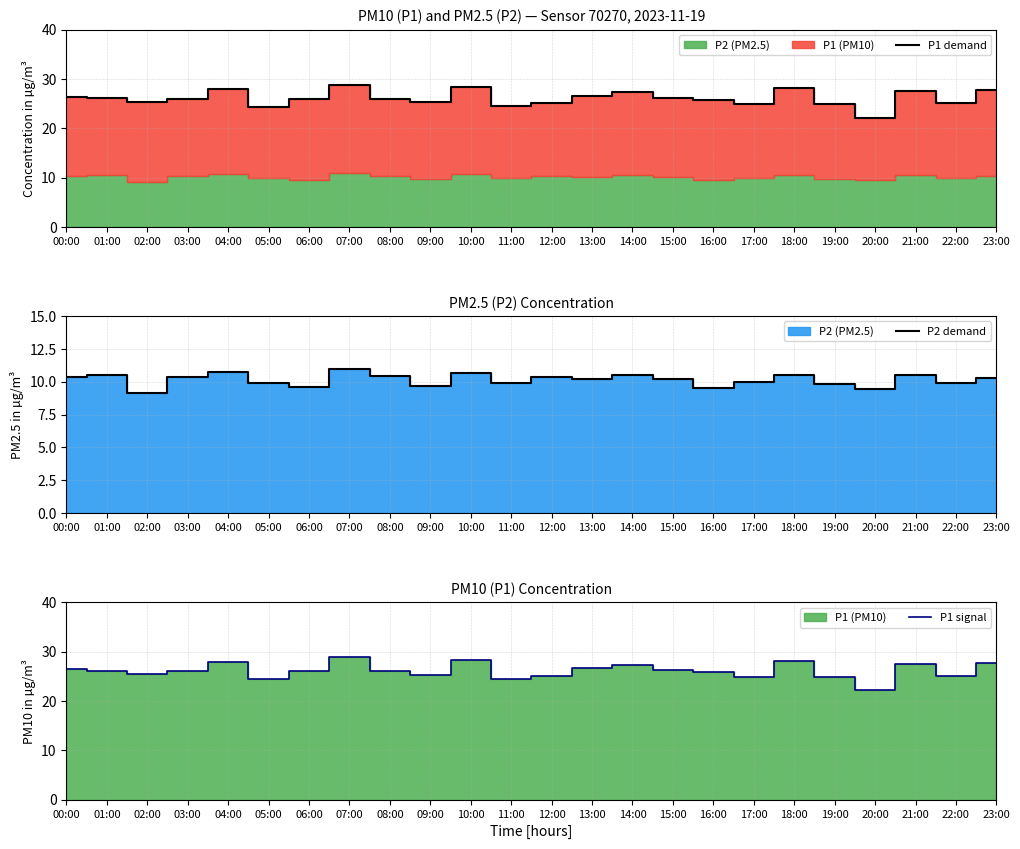

How many lines are shown in the chart?

3